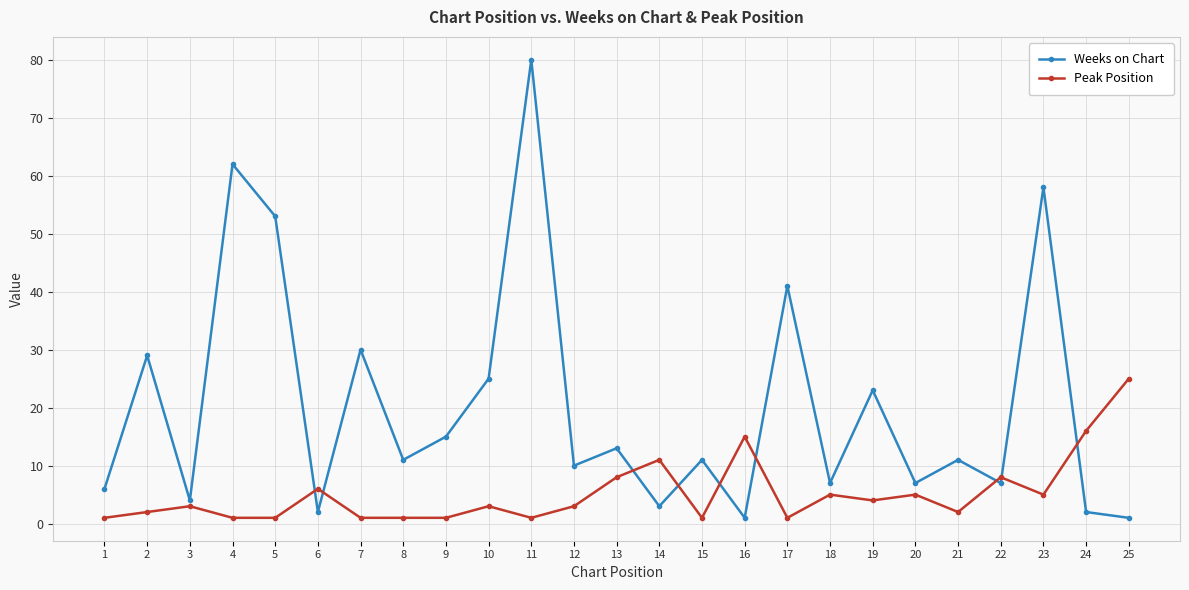

The value of Weeks on Chart at 23 is 58. True or false?

True